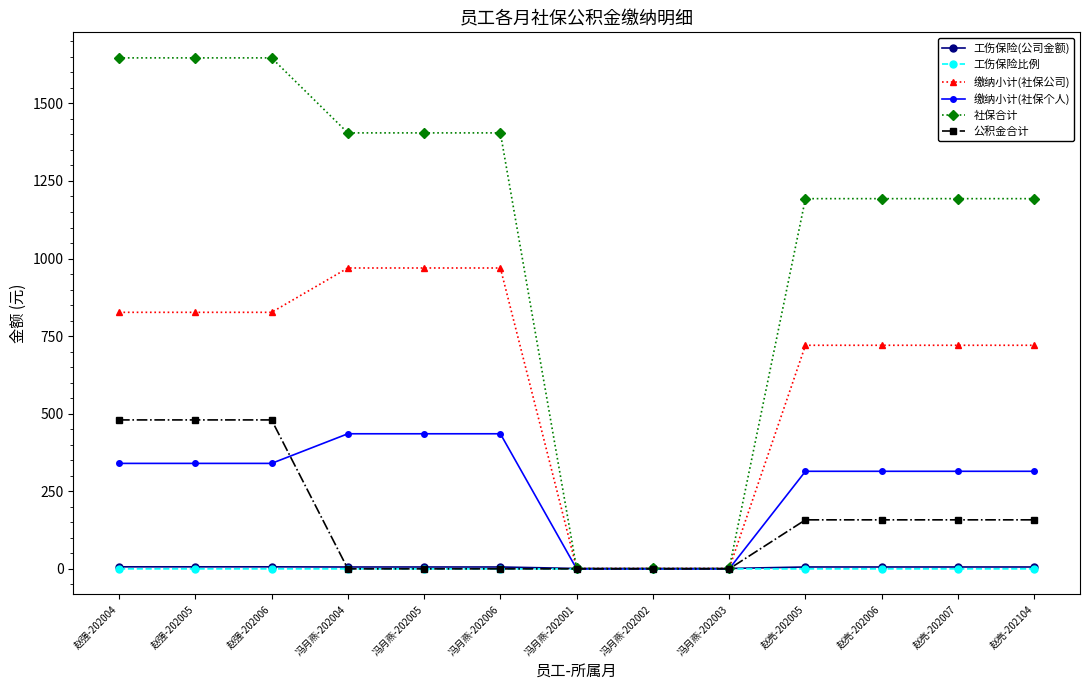

What is the value of the 缴纳小计(社保个人) point at the 5th from the left?

435.4